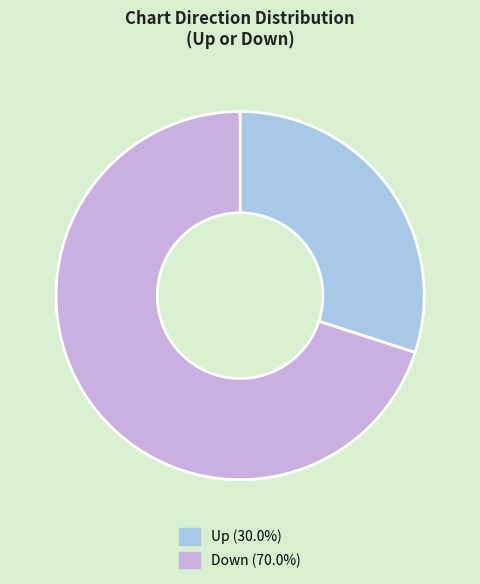

What is the ratio of the value at Down (70.0%) to the value at Up (30.0%)?

2.3